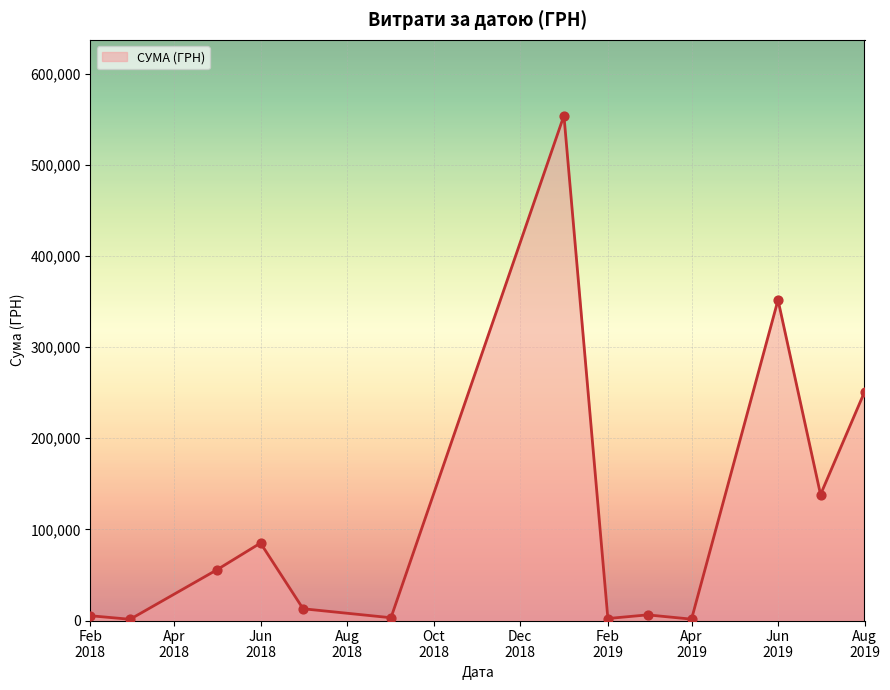

What is the difference between the maximum and minimum values?

552758.8